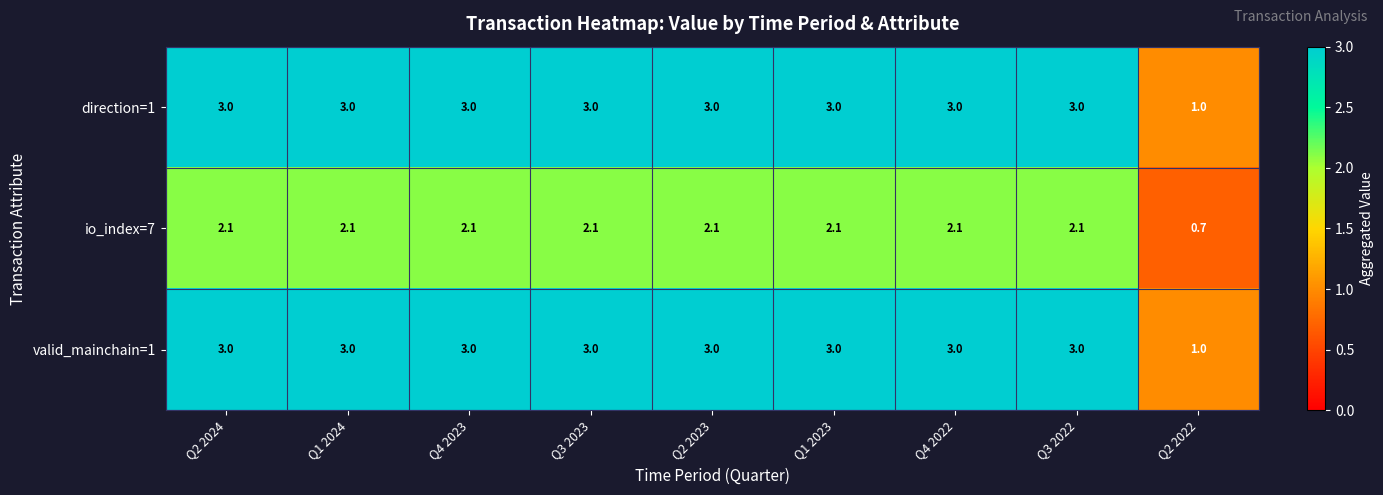

What is the spread (max minus min) of values at Q1 2023?

0.9